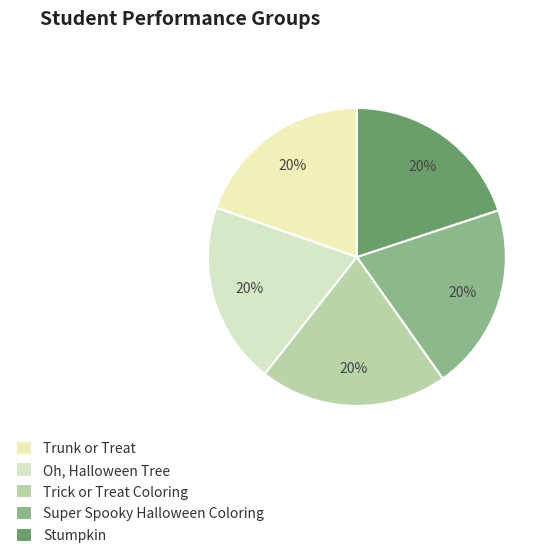

Approximately how many times larger is the value at Stumpkin compared to Super Spooky Halloween Coloring?

1.0